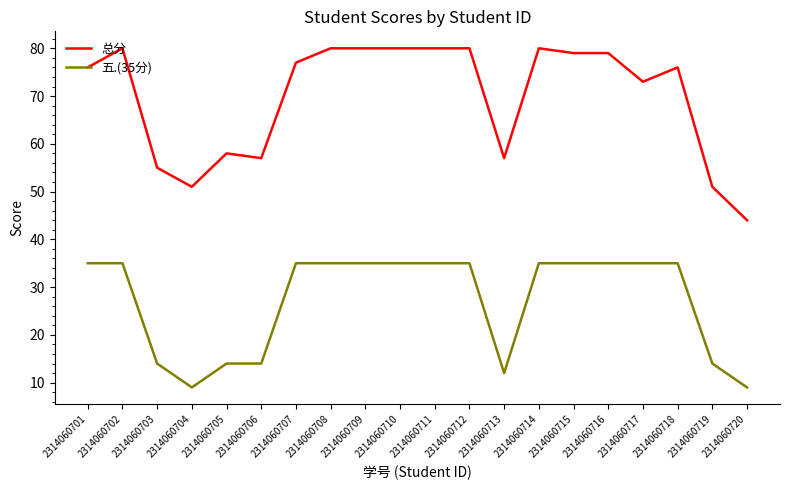

How many lines are shown in the chart?

2